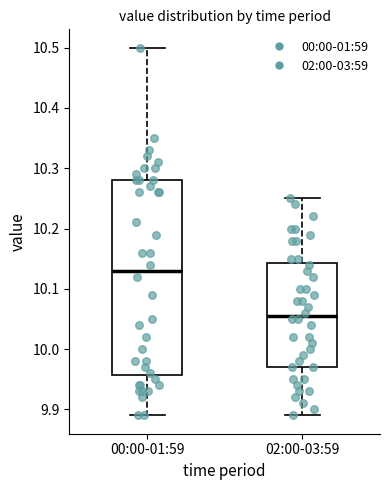

Reading left to right, read every box against the y-axis: the position of its median line, the range the box covers, and the ends of its whiskers. The values are not printed on the chart, so give them approximately, as read against the axis.

00:00-01:59: median 10.13, box 9.96 to 10.28, whiskers 9.89 to 10.50
02:00-03:59: median 10.06, box 9.97 to 10.14, whiskers 9.89 to 10.25